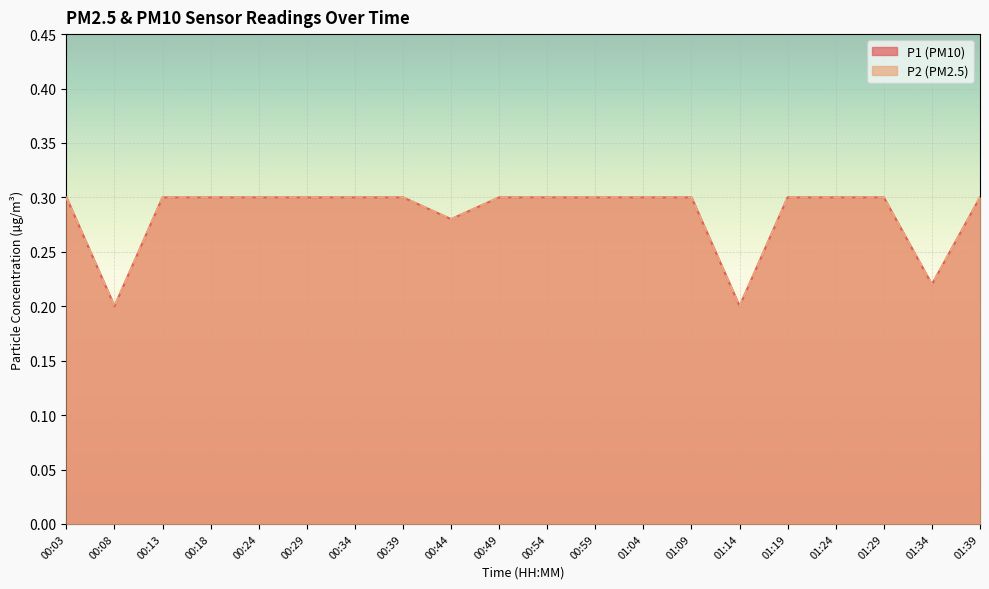

True or false: P1 has a value of 0.1 at 00:29.

False